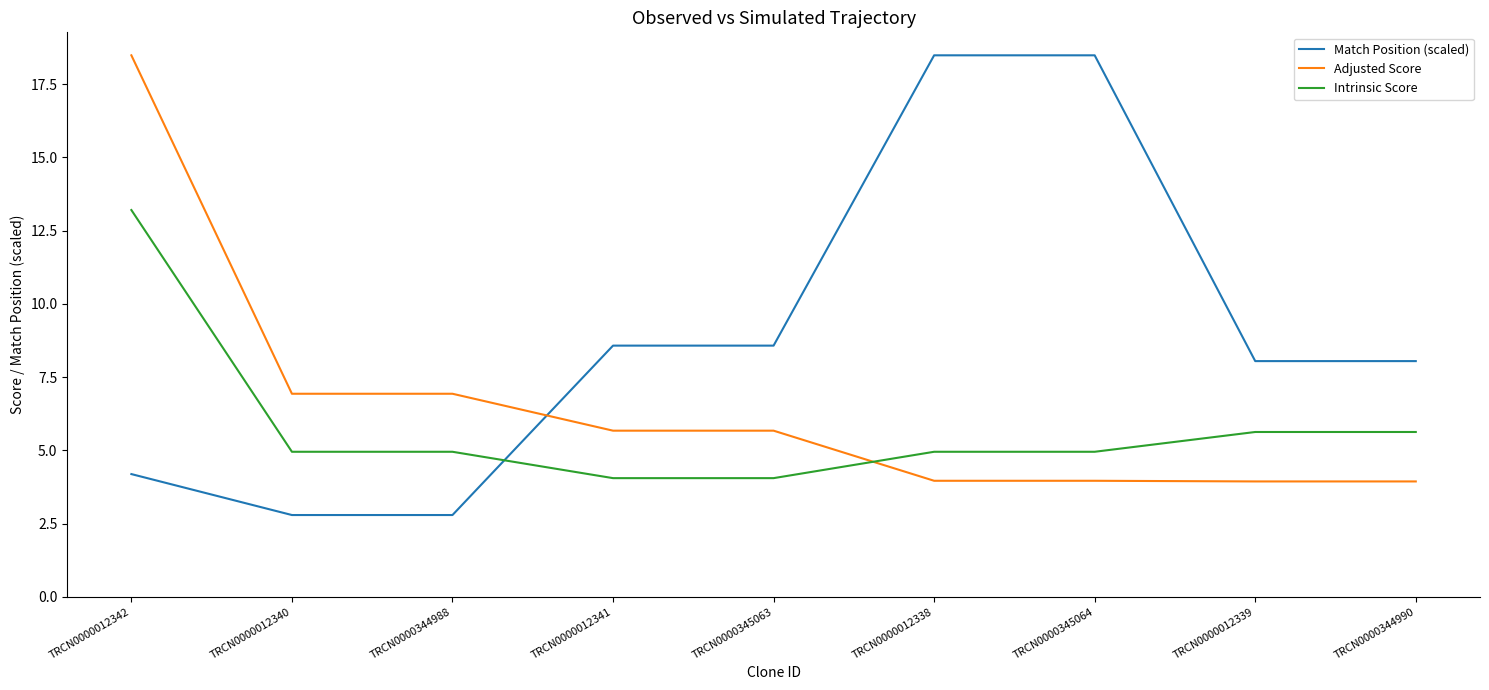

How many lines are shown in the chart?

3